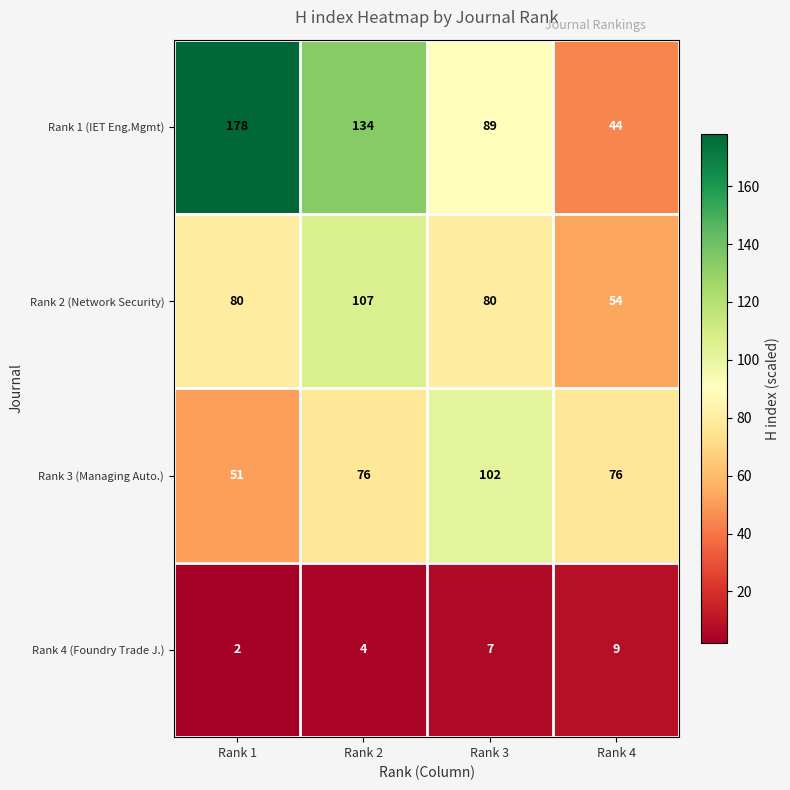

Is it true that Rank 2 (Network Security) equals 80 at Rank 3?

True